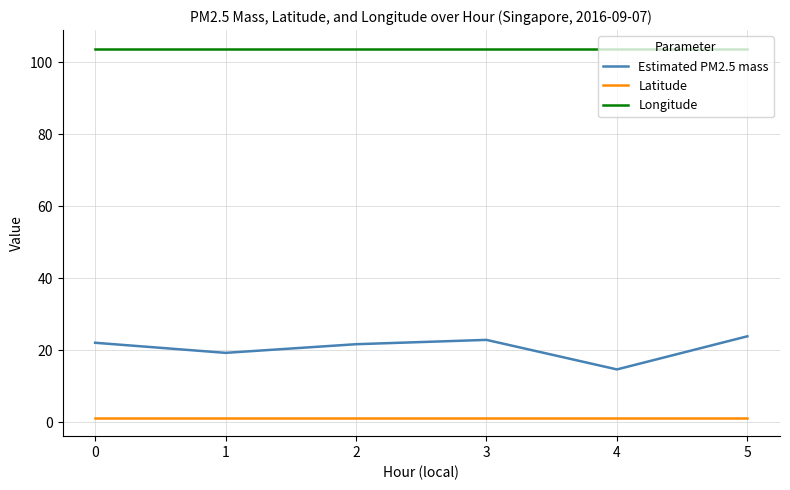

List the series in order of their overall mean, lowest first.

Latitude, Estimated PM2.5 mass, Longitude